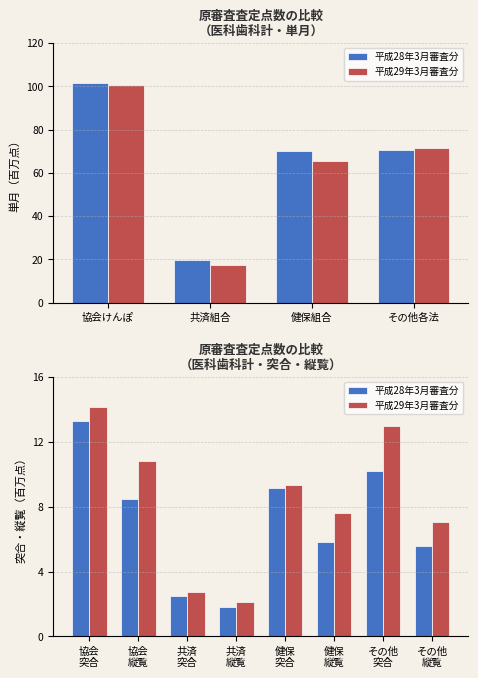

Are the bars horizontal?

No